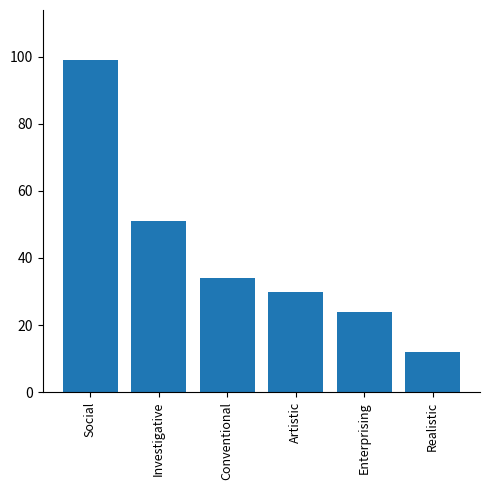

What is the label of the 5th bar from the right?

Investigative